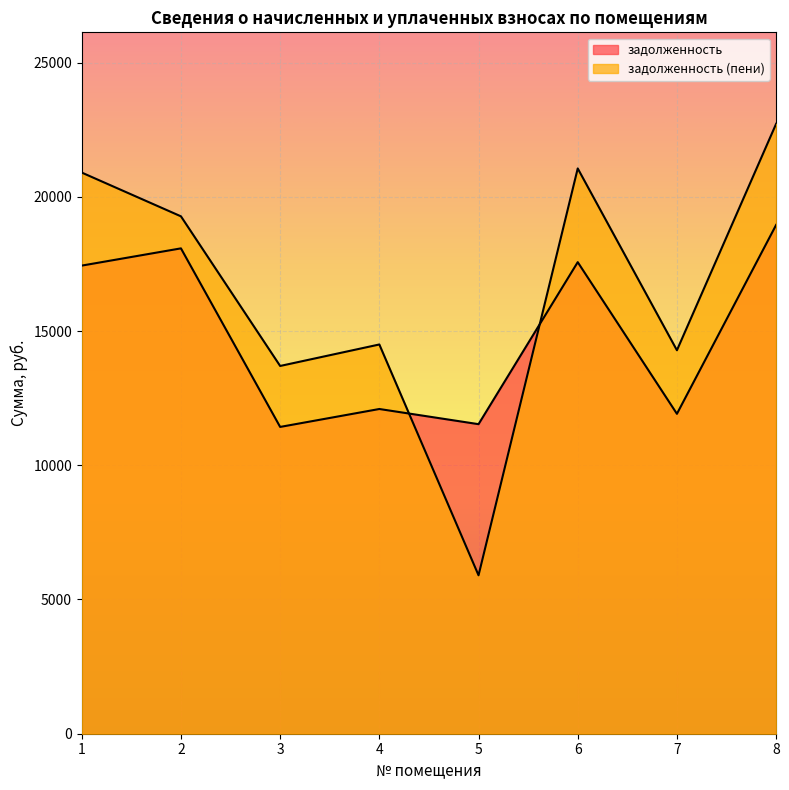

After their last crossing, which series has the higher values: задолженность or задолженность (пени)?

задолженность (пени)